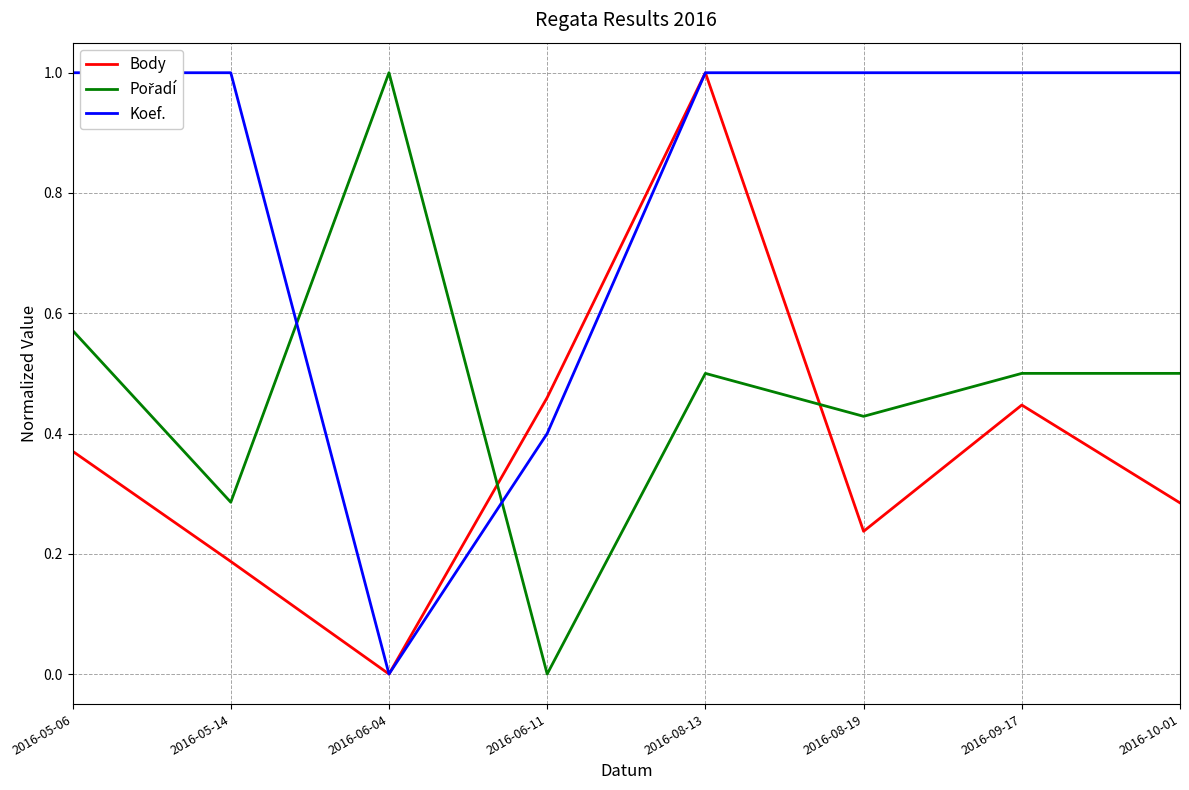

What is the highest value of the Body series?

1.0